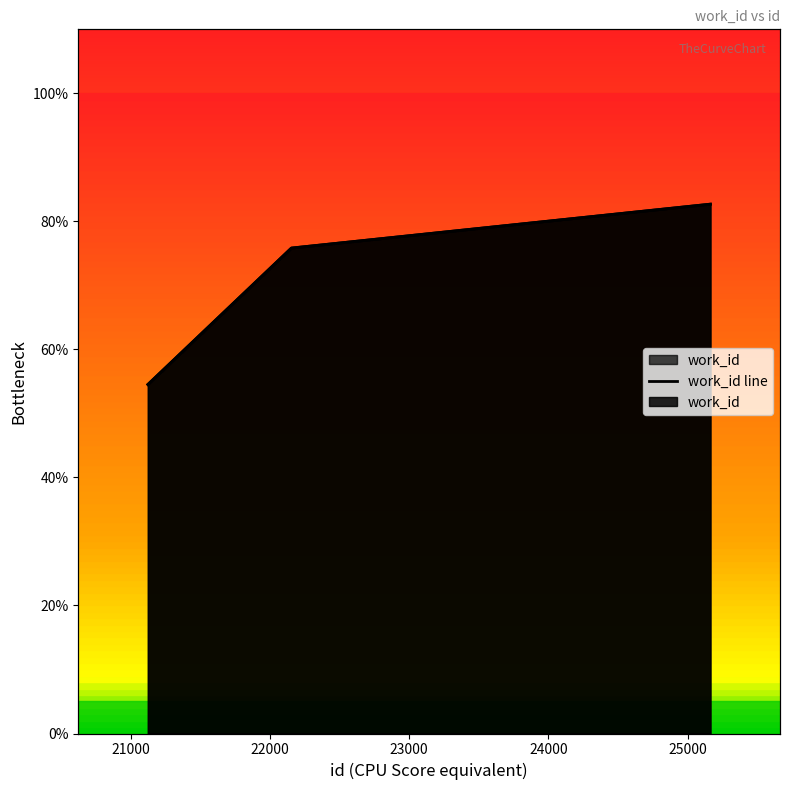

The value at 21123 is 54.5. True or false?

True